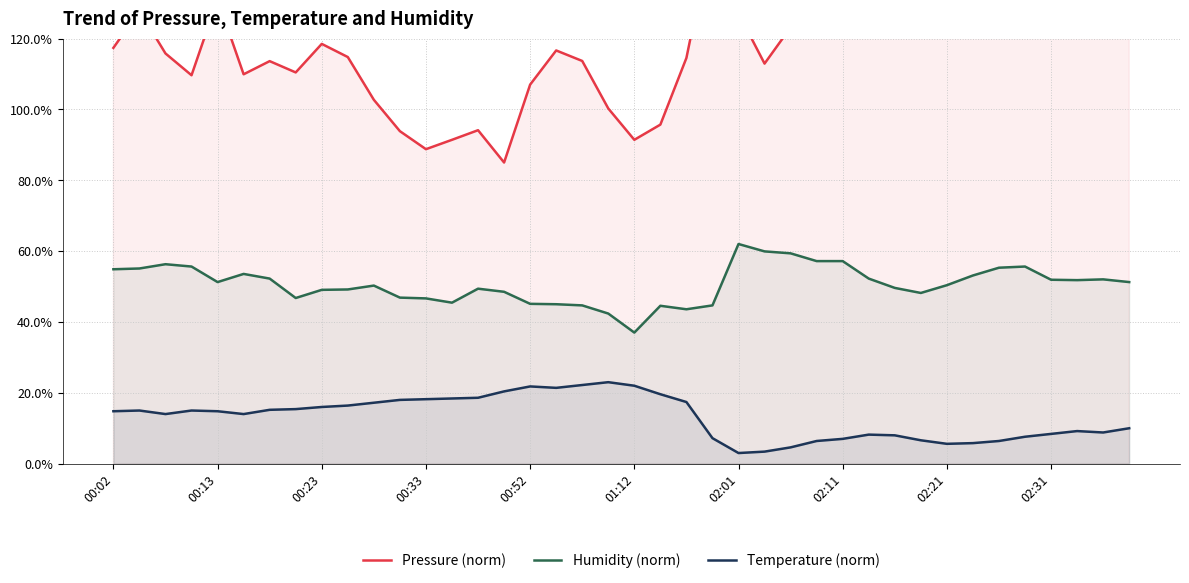

Rank the series by their maximum value, from highest to lowest.

Pressure (norm), Humidity (norm), Temperature (norm)